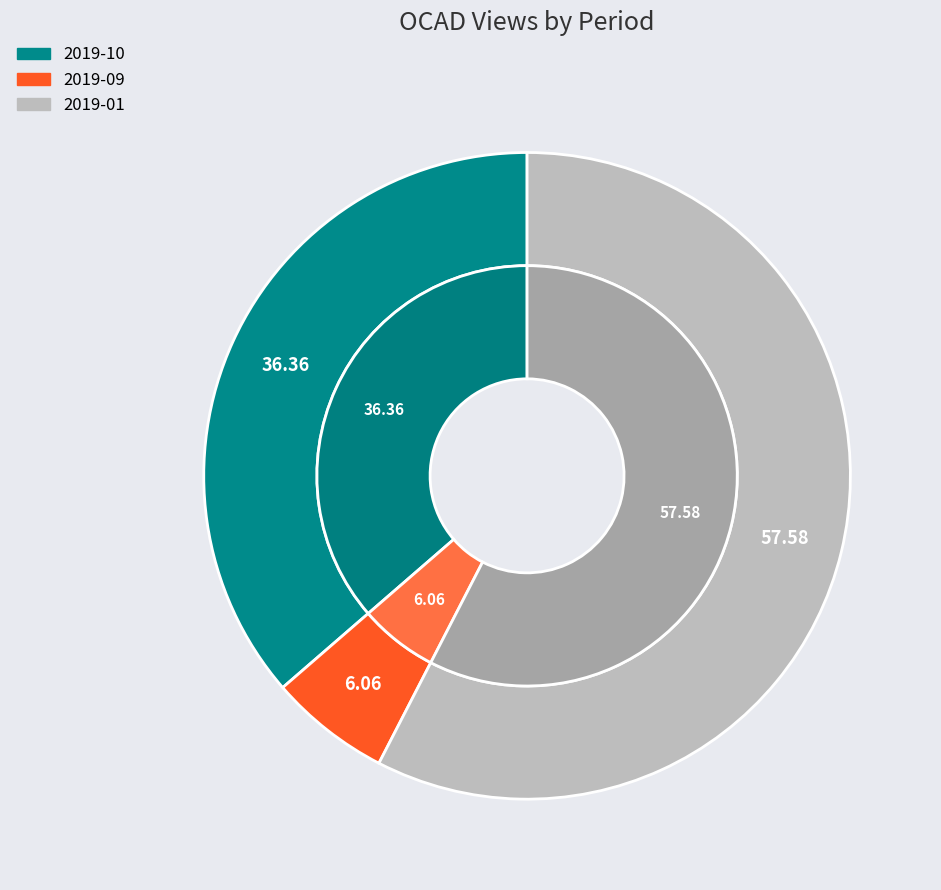

To the nearest percent, what is the difference between the 2019-01 and 2019-09 slice percentages?

52%